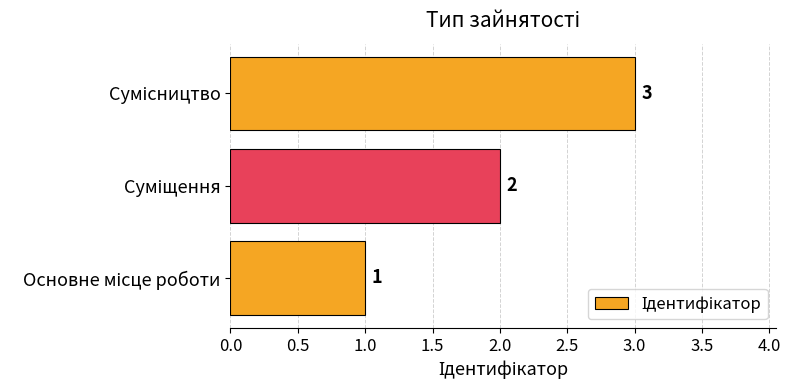

How many values are between 1 and 3?

3